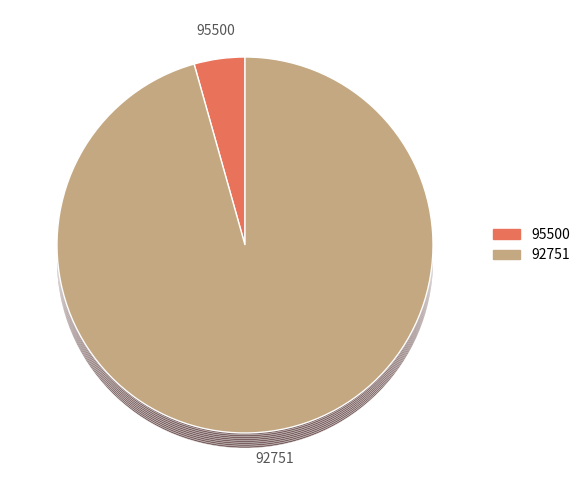

Is there a majority slice in this chart?

Yes